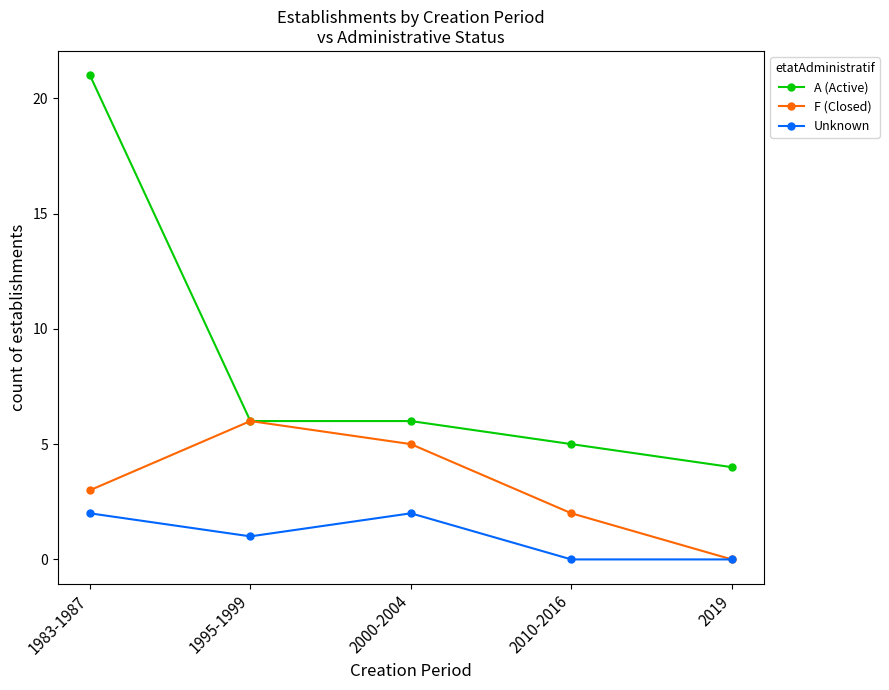

Which category has the highest value across all series?

1983-1987